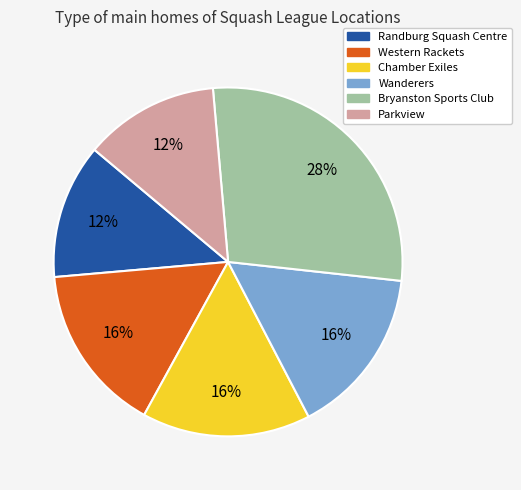

Is the sum of Western Rackets and Wanderers greater than half?

No